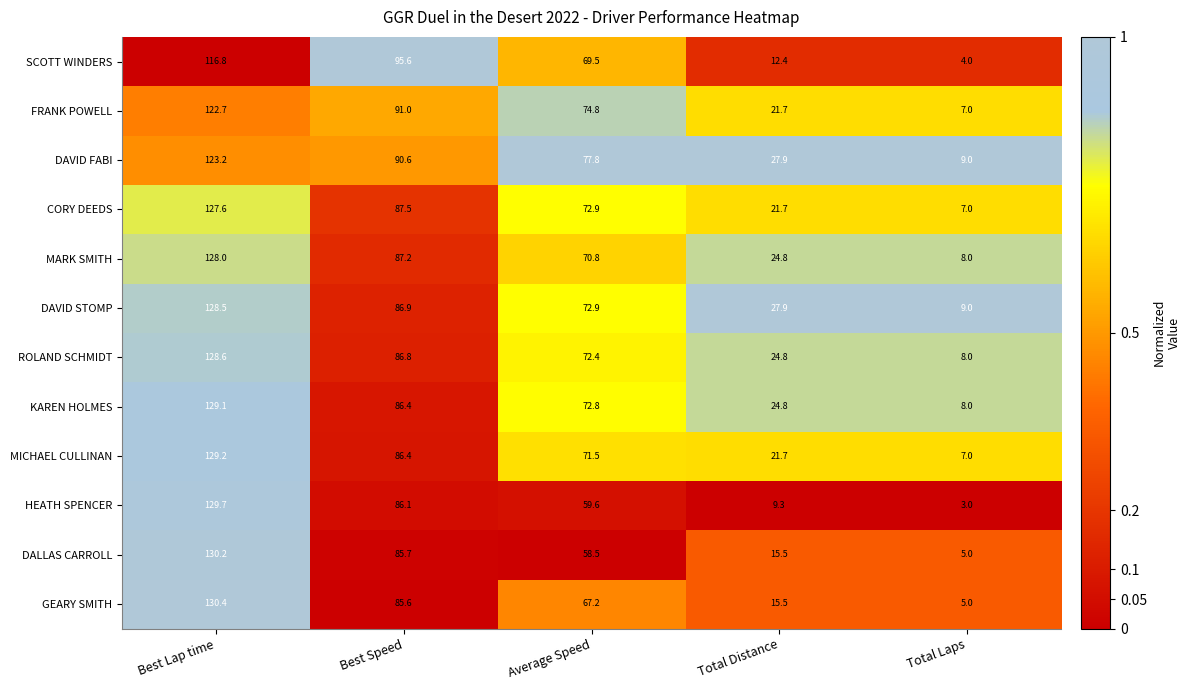

At which category is the sum across all series the highest?

Best Lap time